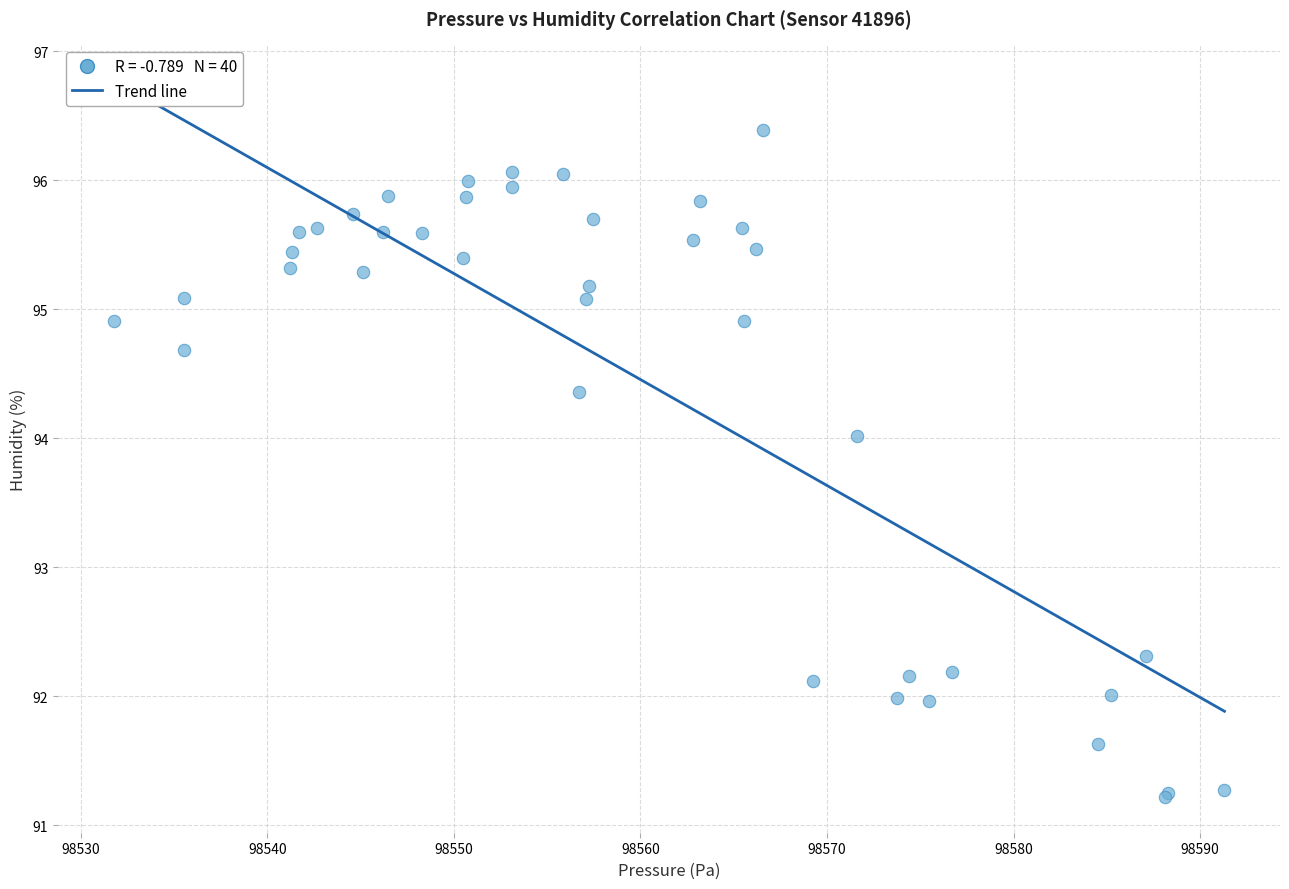

What Y value in the scatter plot is closest to 93?

92.3